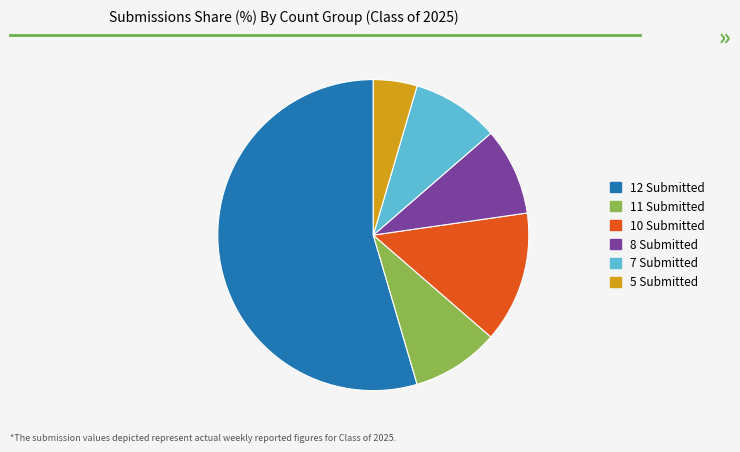

Is it true that 11 Submitted is 24% of the pie?

False